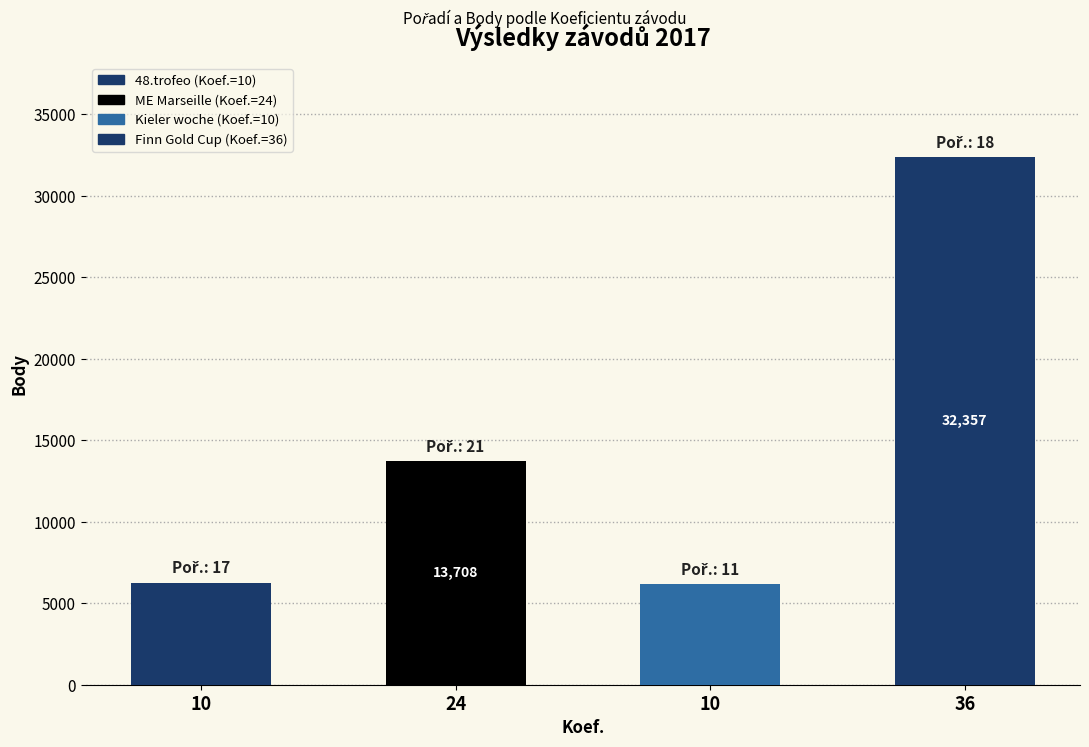

Between 10 and 36, which is larger?

36